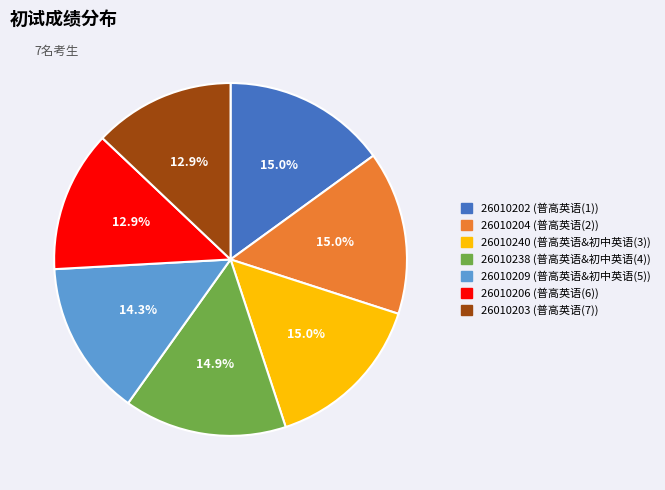

How much of the chart is everything except 26010209?

85.7%